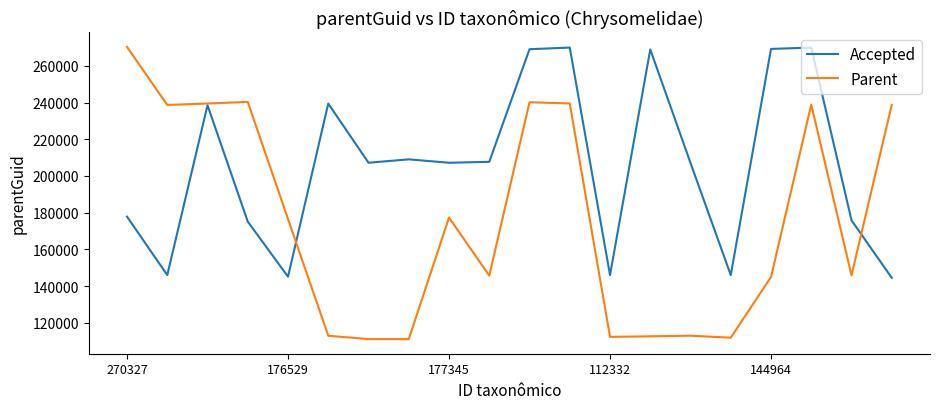

What is the highest value of the Parent series?

270327